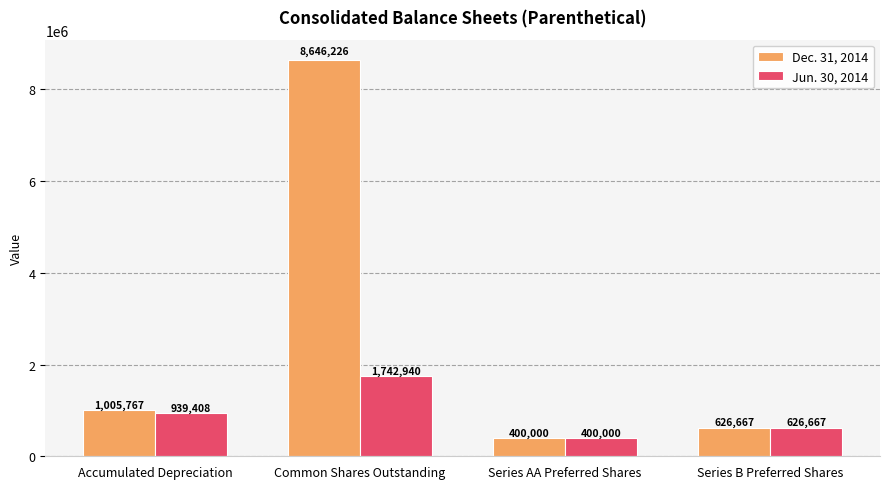

What is the label of the 4th bar from the left?

Series B Preferred Shares